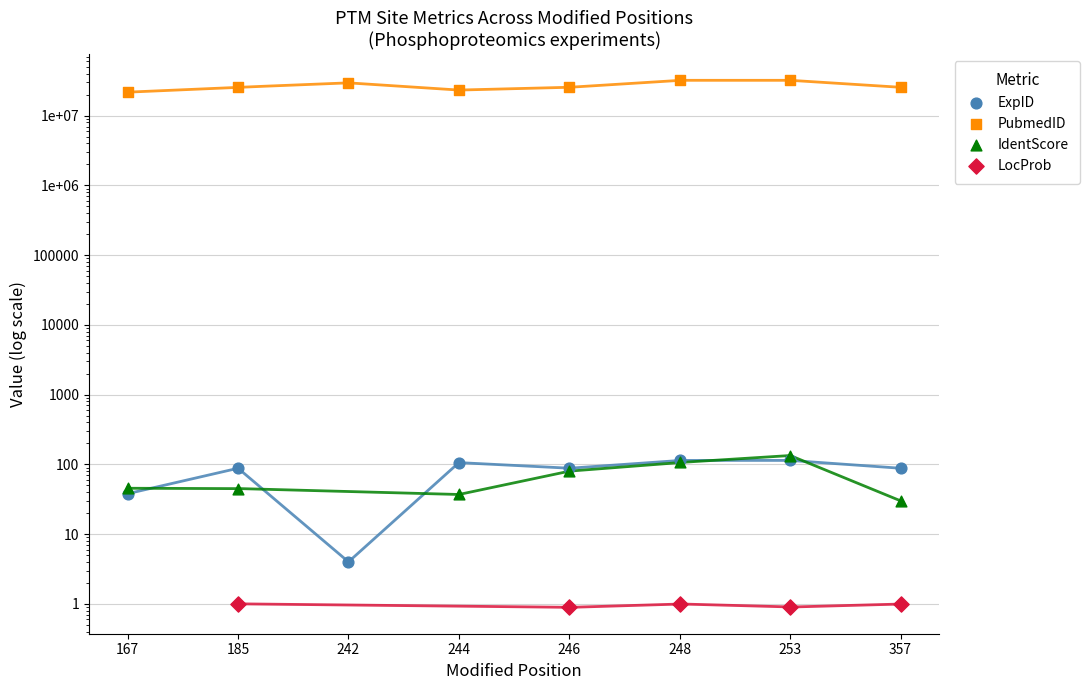

At how many categories does at least one series exceed 21874311?

7